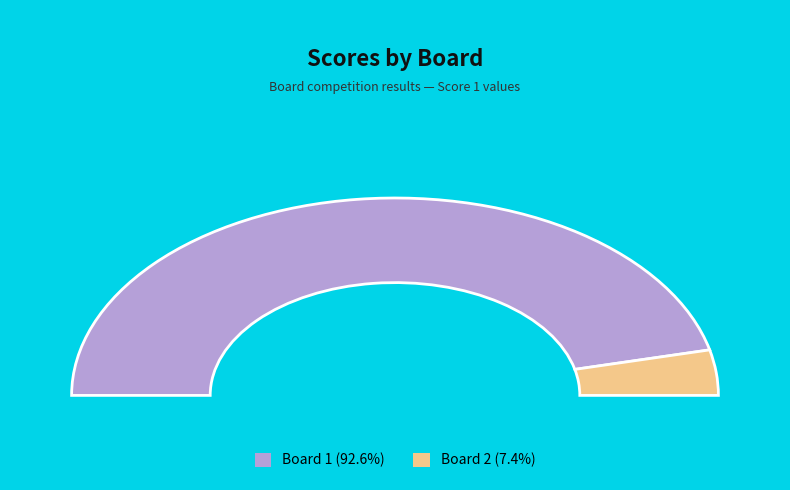

To the nearest percent, what is the difference between the 1 and 2 slice percentages?

85%